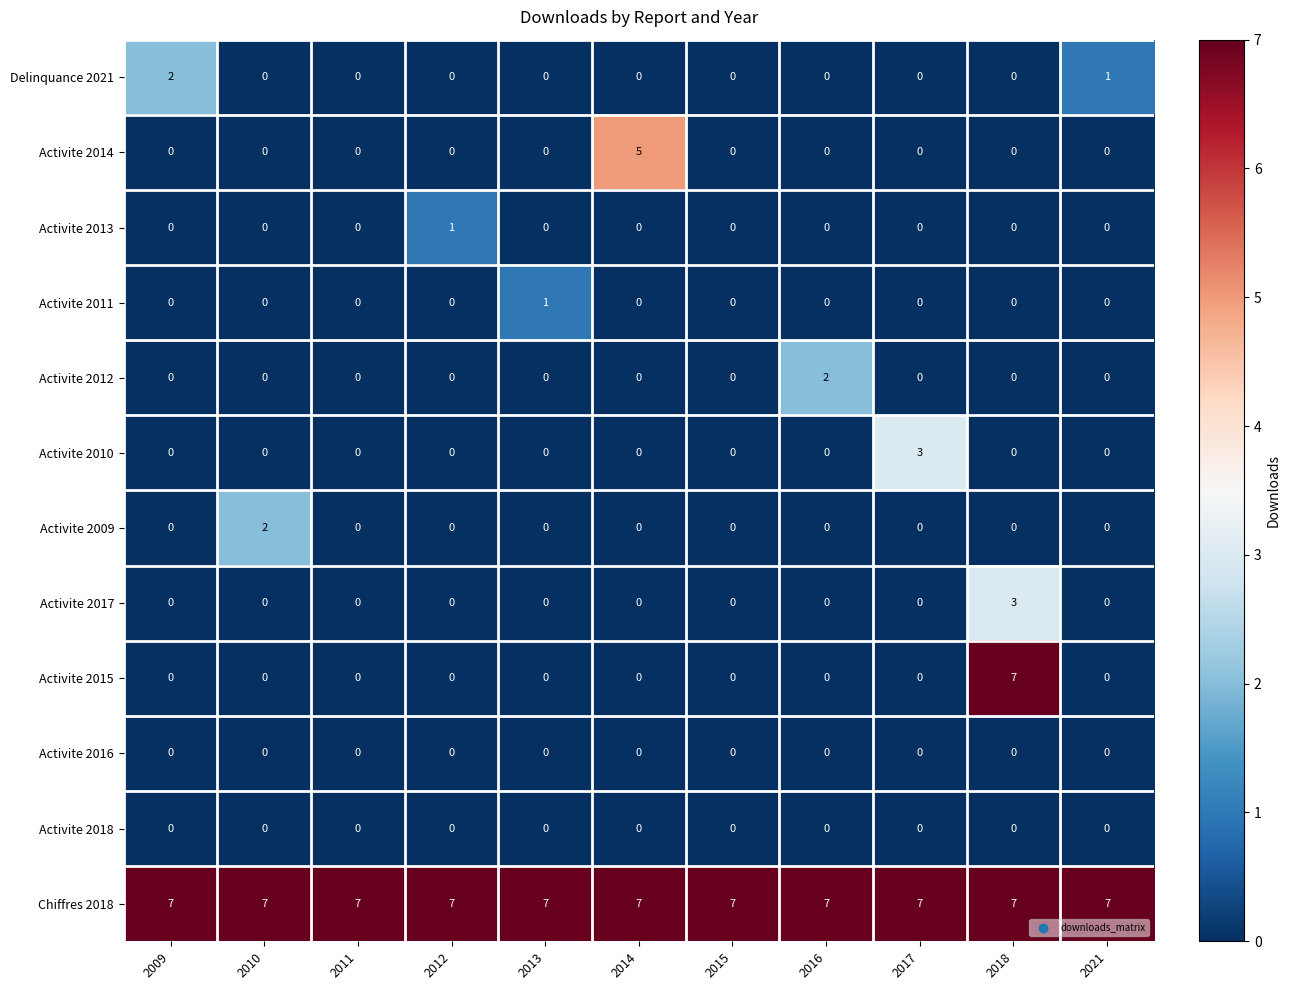

Which series has the largest range (max minus min)?

Activite 2015